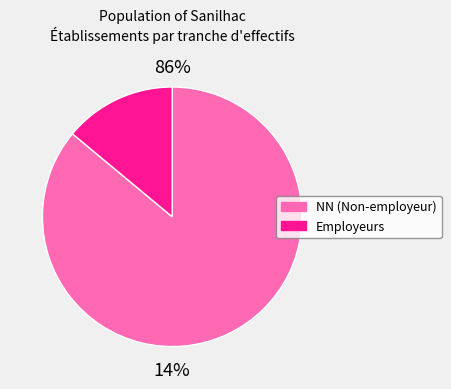

What percentage is the NN slice, to the nearest percent?

86%